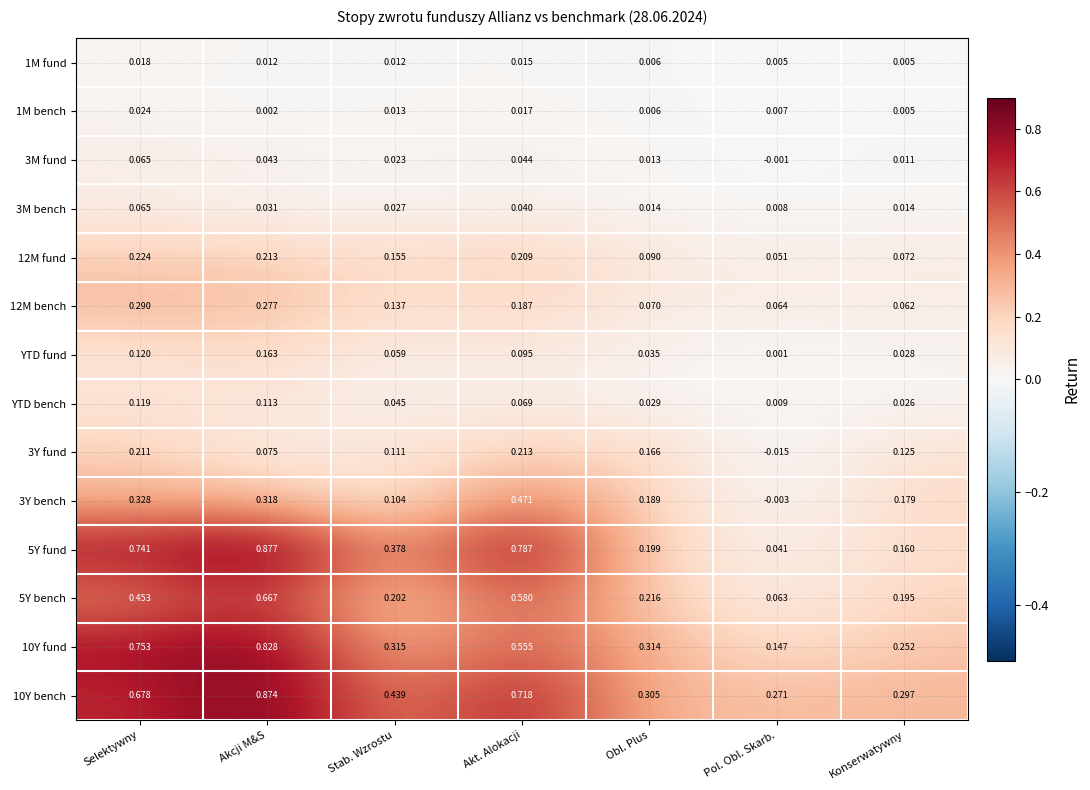

Which category has the lowest value in the 5Y bench series?

Pol. Obl. Skarb.